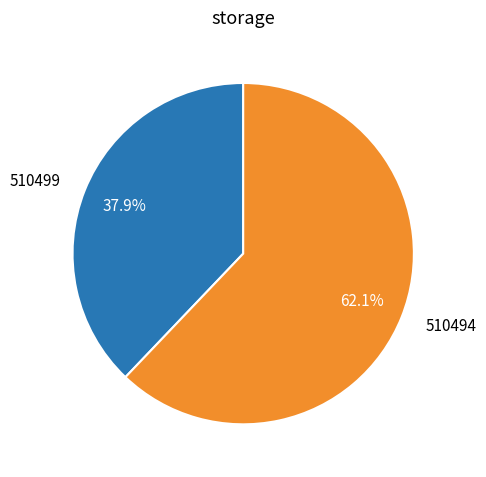

What is the total percentage of 510494 and 510499?

100.0%